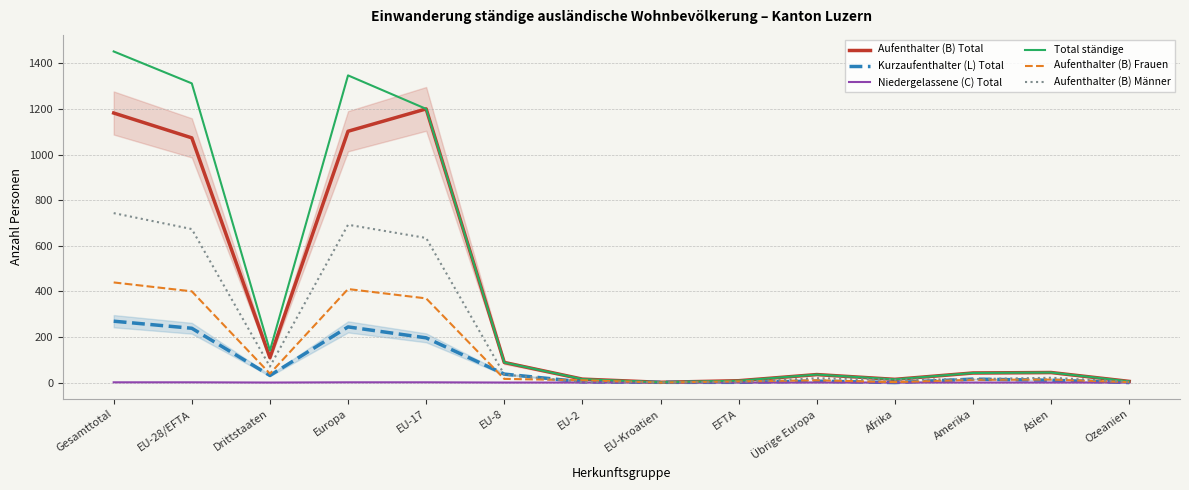

Count the number of categories in the chart.

14